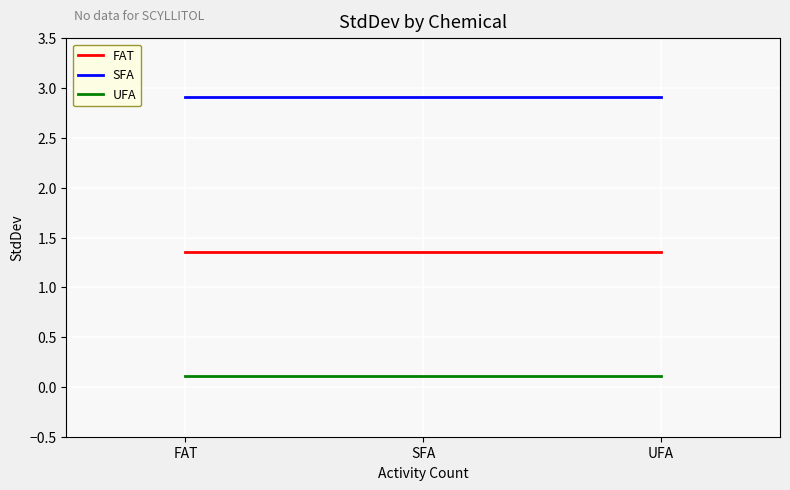

What position from the right is SFA?

2